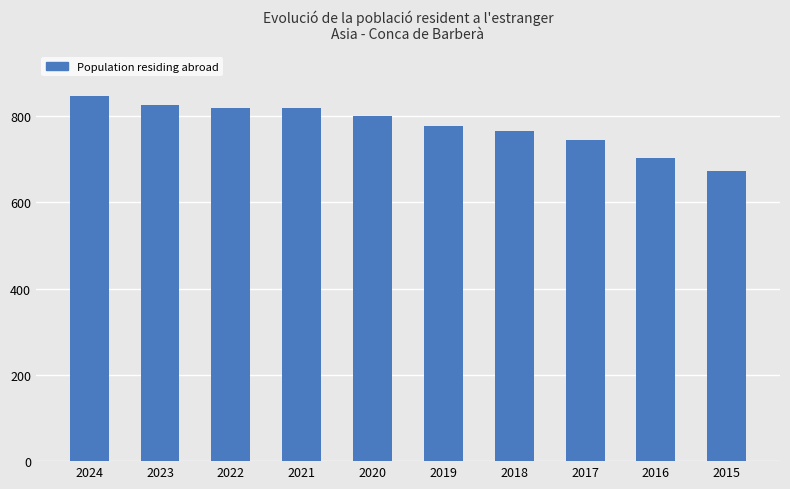

Reading right to left, list all the values displayed in this chart.

2015=674	2016=703	2017=745	2018=767	2019=778	2020=801	2021=820	2022=820	2023=827	2024=847